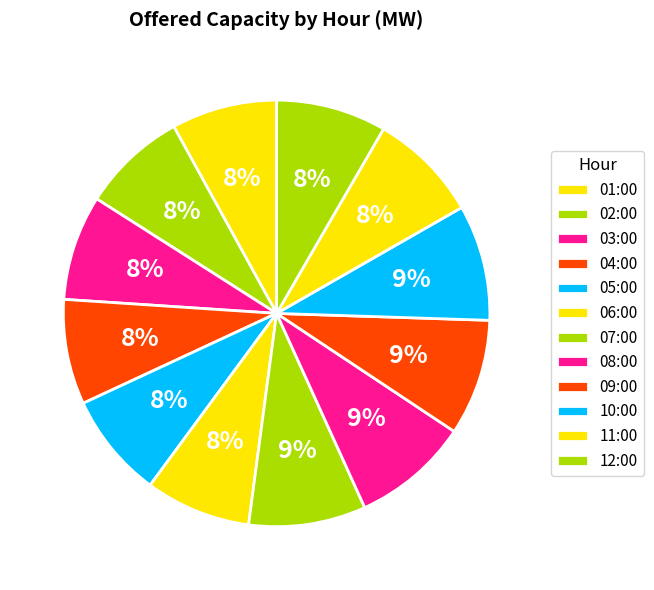

How many slices are in this pie chart?

12